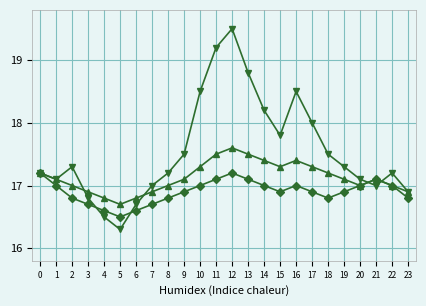

At which category is the sum across all series the highest?

12